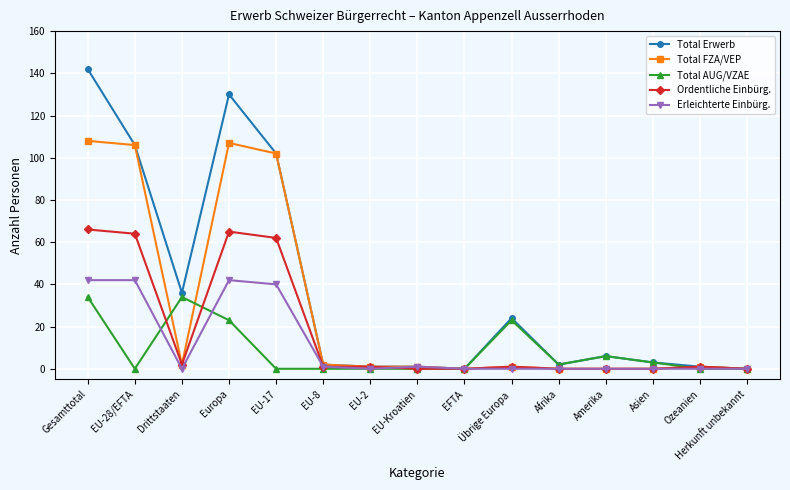

Count the number of categories in the chart.

15